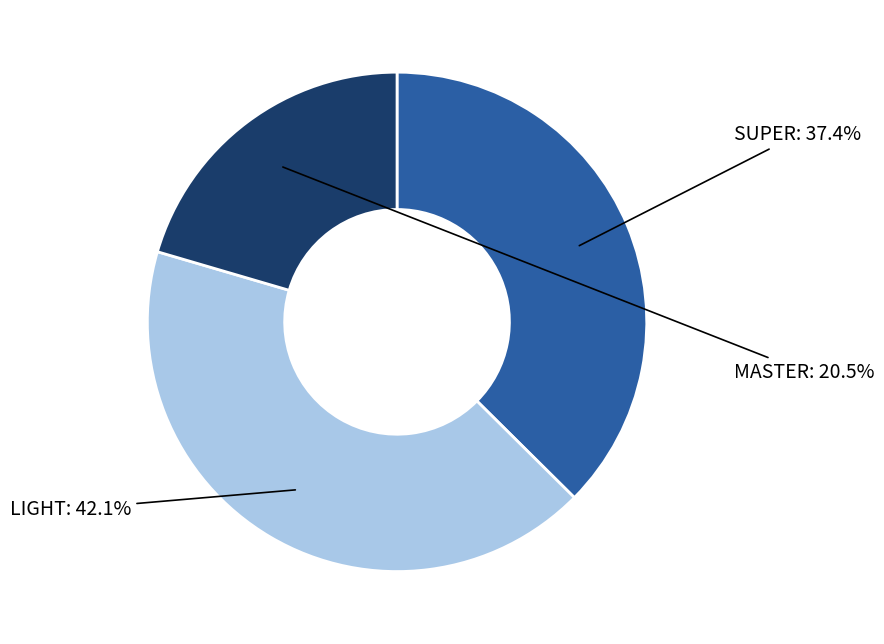

To the nearest percent, what is the difference between the largest and smallest slice percentages?

22%